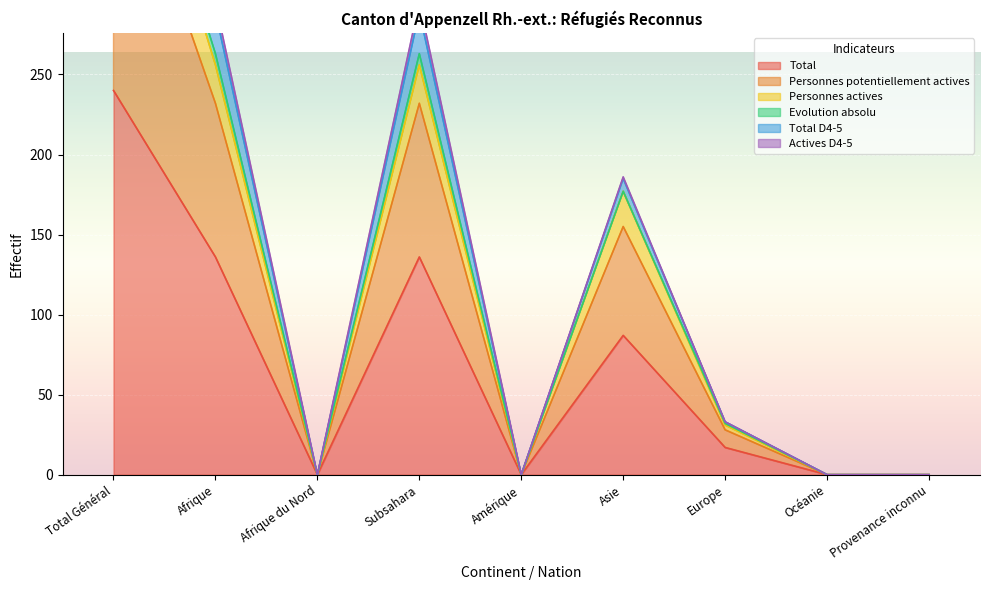

True or false: Personnes actives and Personnes potentiellement actives cross at least once.

False